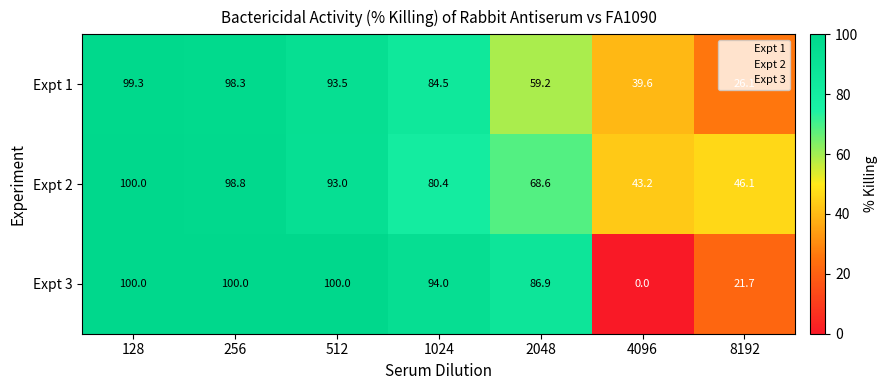

The Expt 1 series shows 99.3 at 128. True or false?

True